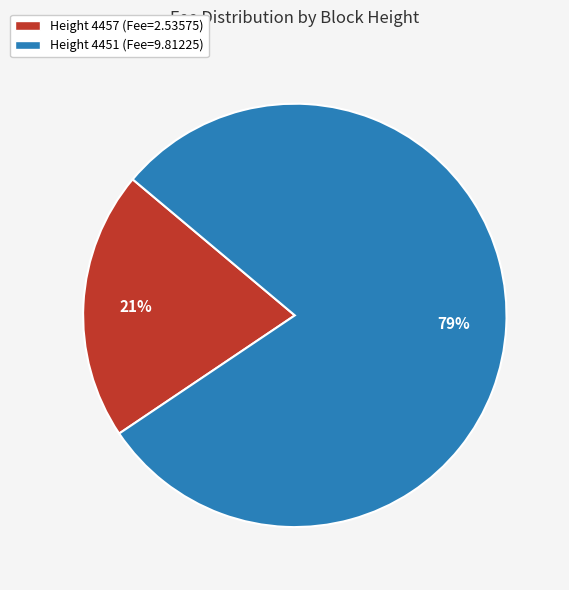

To the nearest percent, what is the combined percentage of Height 4457 (Fee=2.53575) and Height 4451 (Fee=9.81225)?

100%